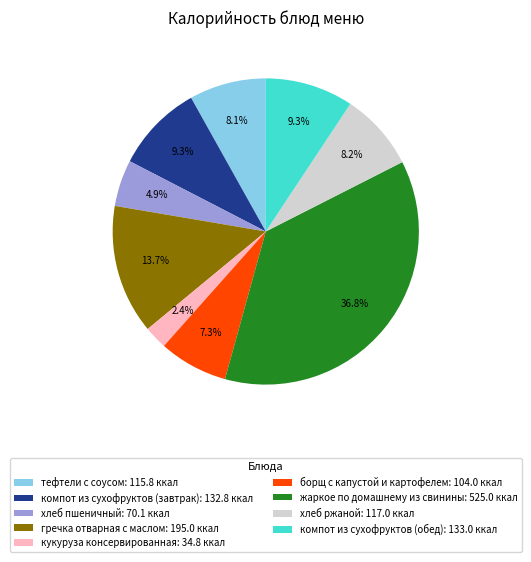

How many segments does this pie chart have?

9